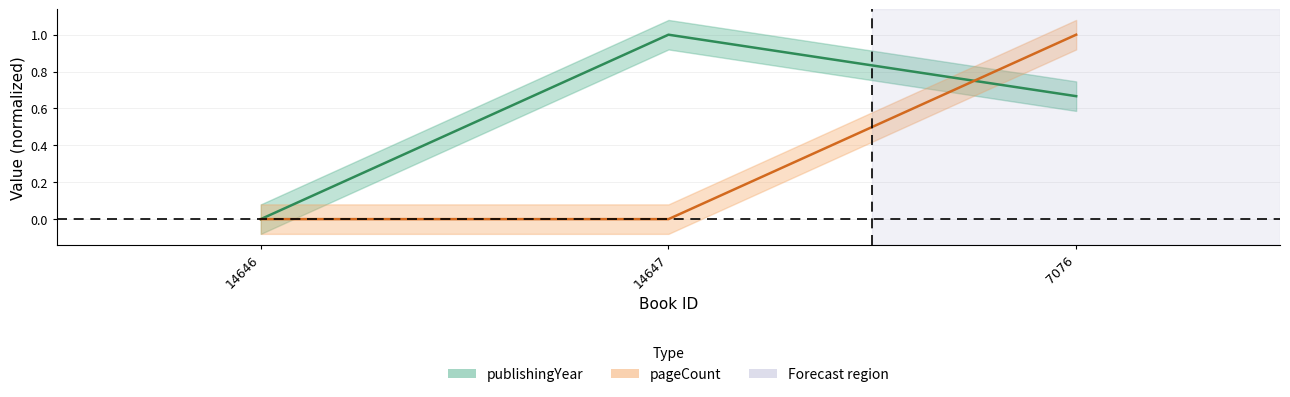

What is the difference between the pageCount values at 7076 and 14647?

1.0